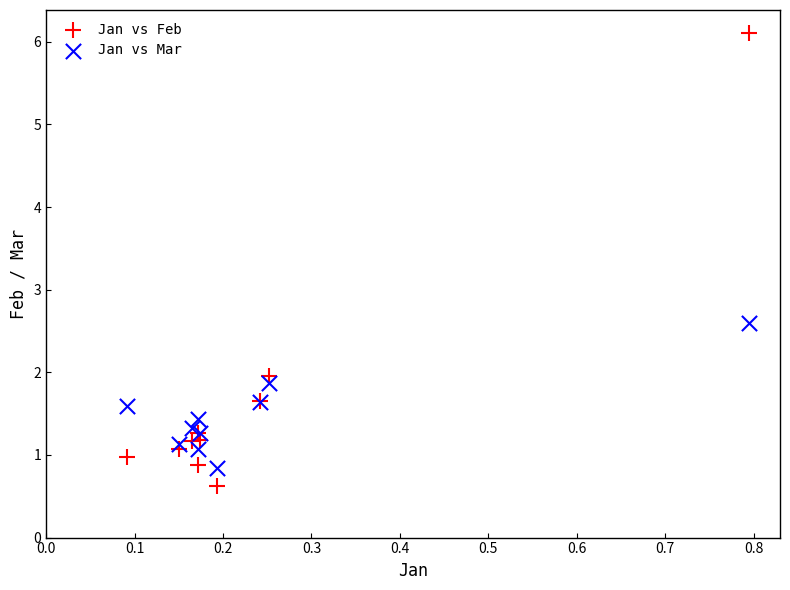

Which series contains the highest Y value?

Jan vs Feb